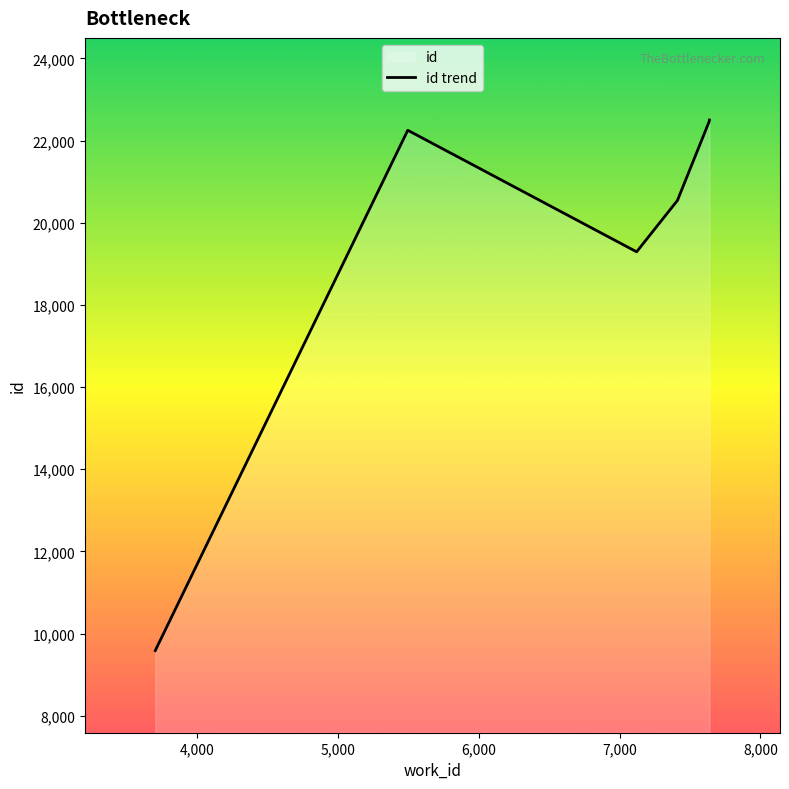

How many points are lower than both their immediate neighbors (excluding endpoints)?

1